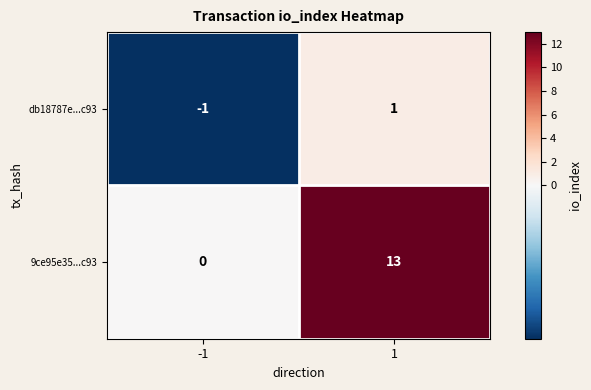

Rank the series at 1 from highest to lowest value.

9ce95e35...c93, db18787e...c93